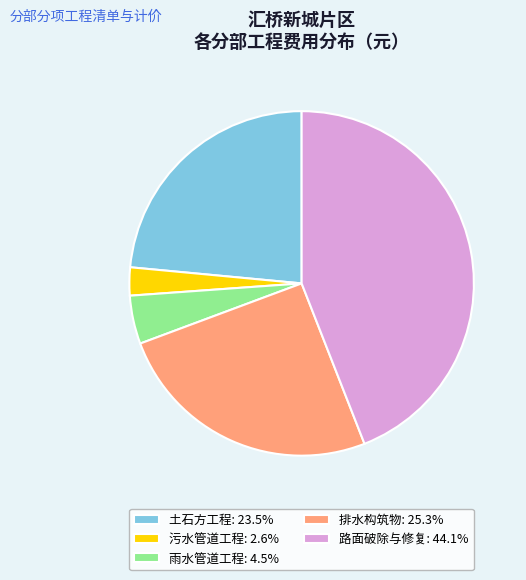

Does any single category account for the majority?

No